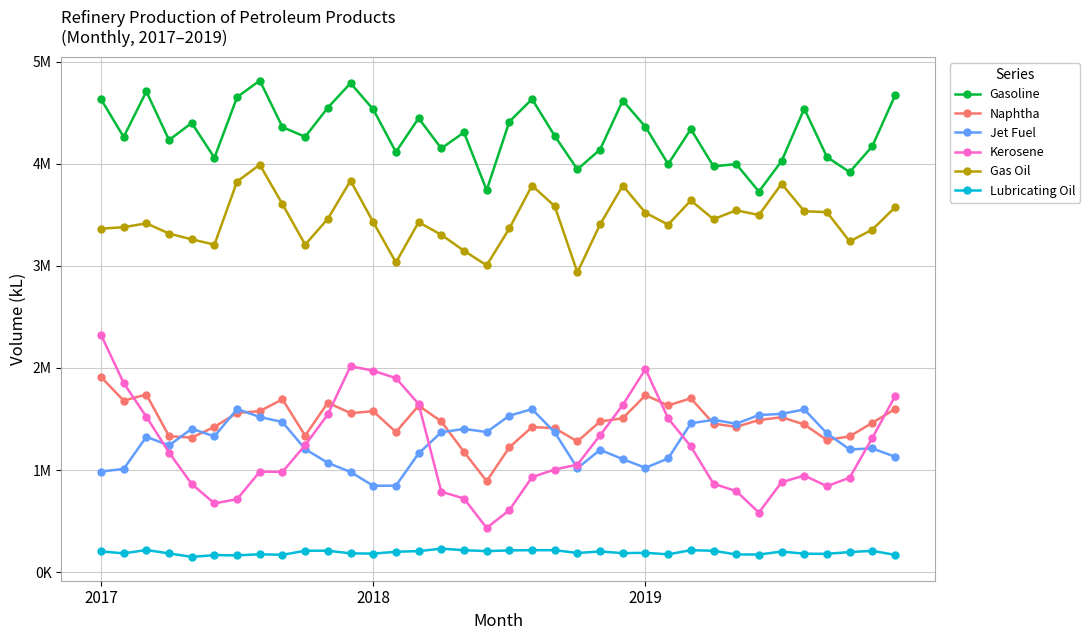

What are all the series names shown in the legend?

Gasoline, Naphtha, Jet Fuel, Kerosene, Gas Oil, Lubricating Oil